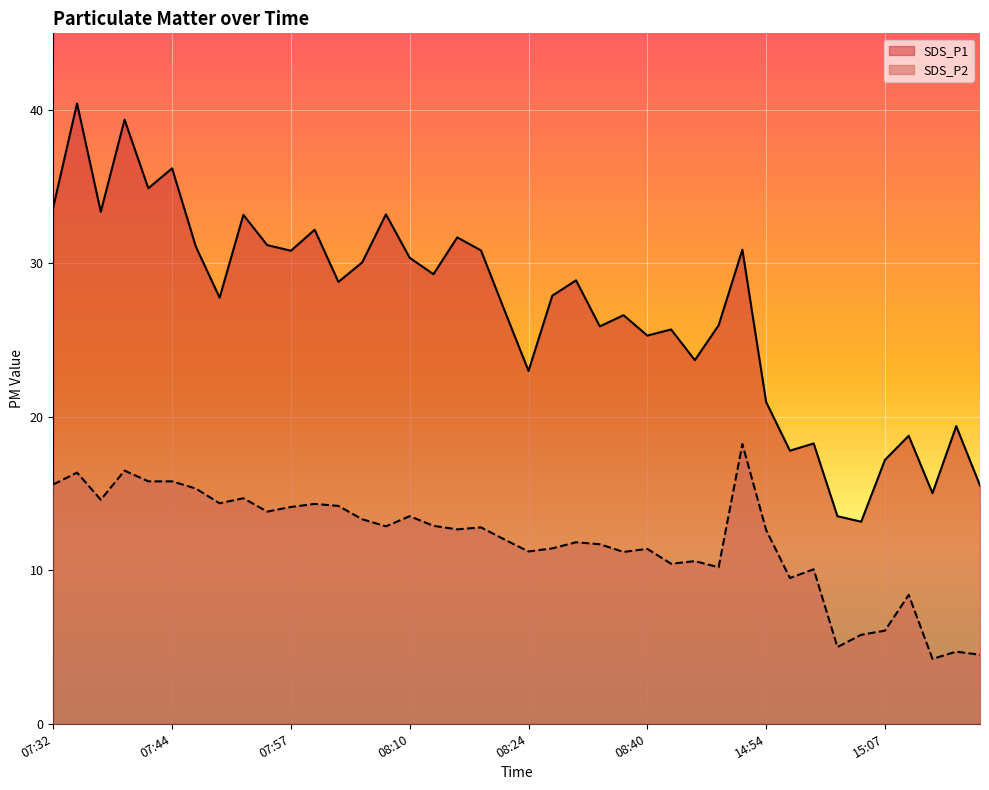

What position from the left is 15:07?

36